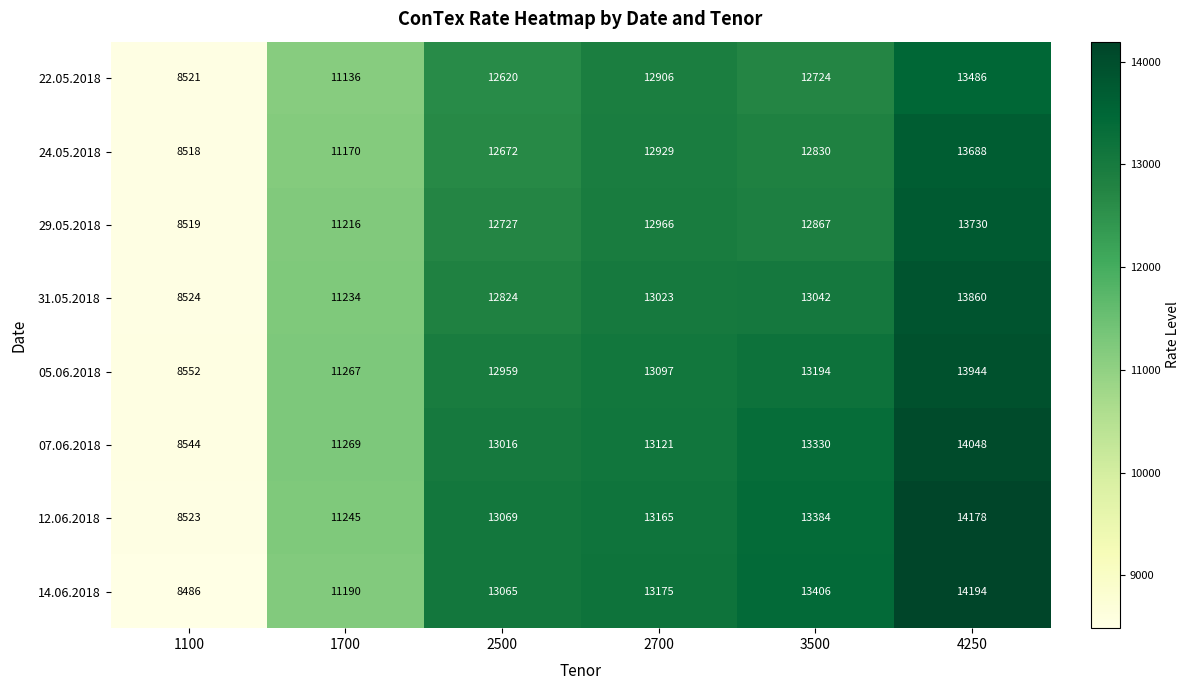

The value of 31.05.2018 at 2500 is 18339. True or false?

False